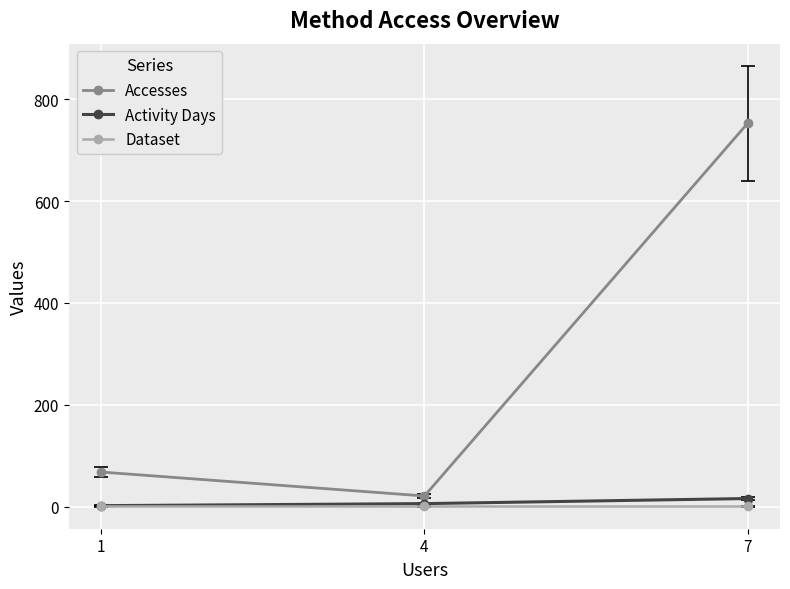

The Dataset series shows 1 at 7. True or false?

True